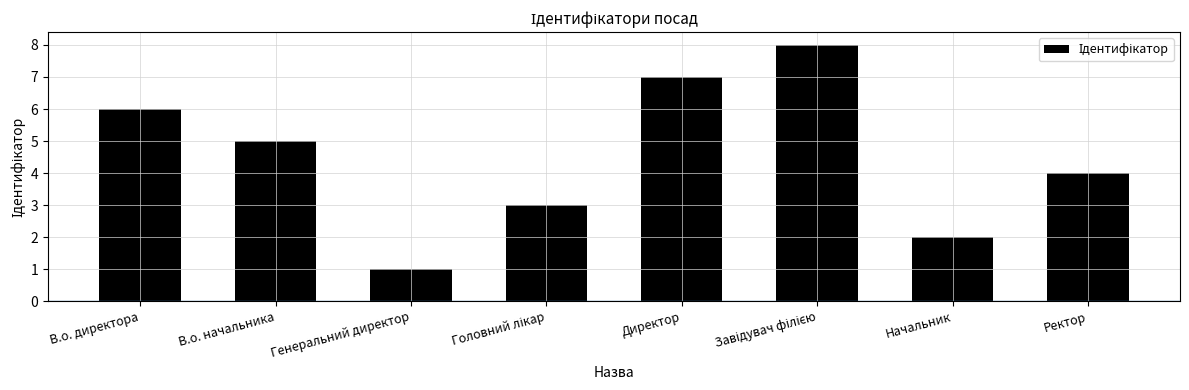

What is the sum of all values?

36